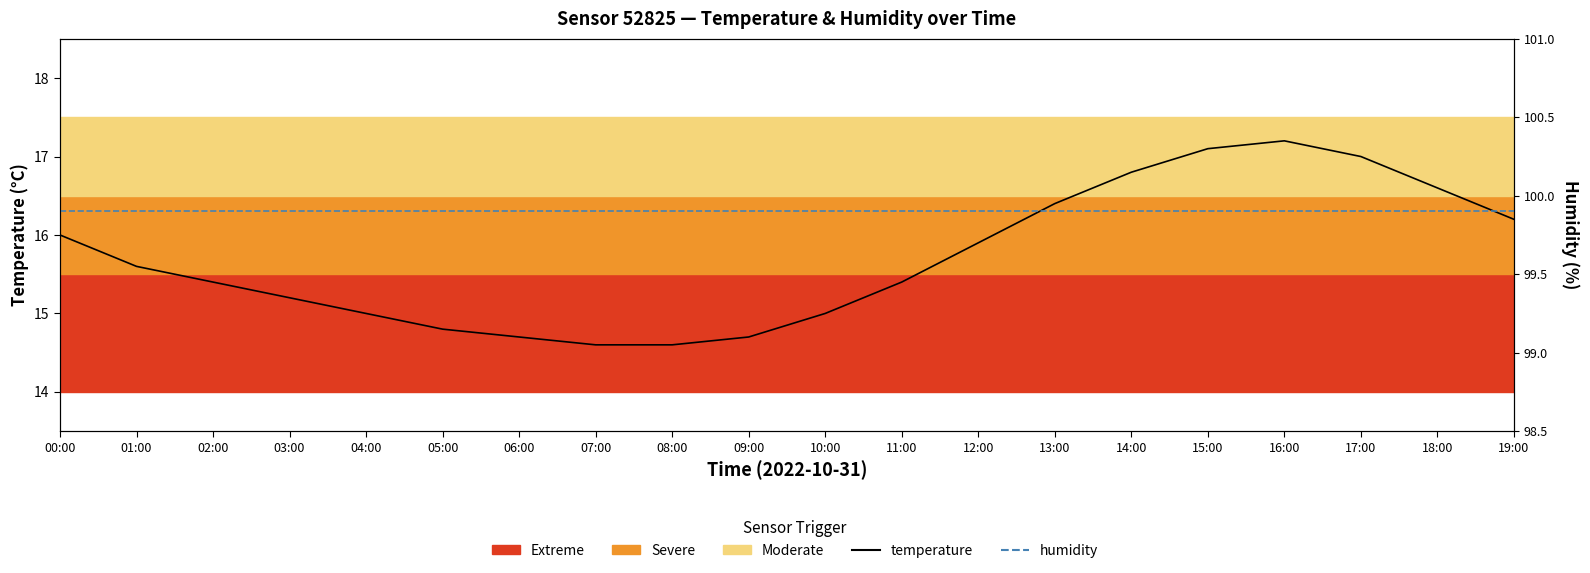

The value of humidity at 06:00 is 99.9. True or false?

True